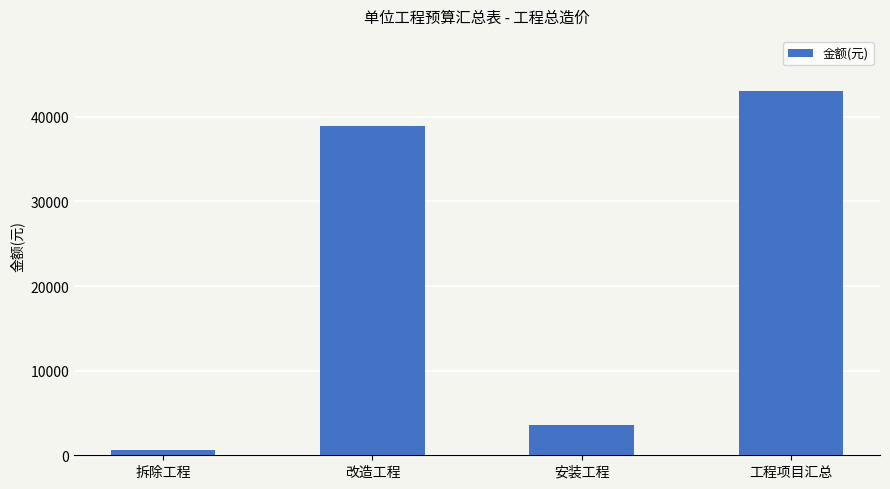

What is the label of the 1st bar from the right?

工程项目汇总